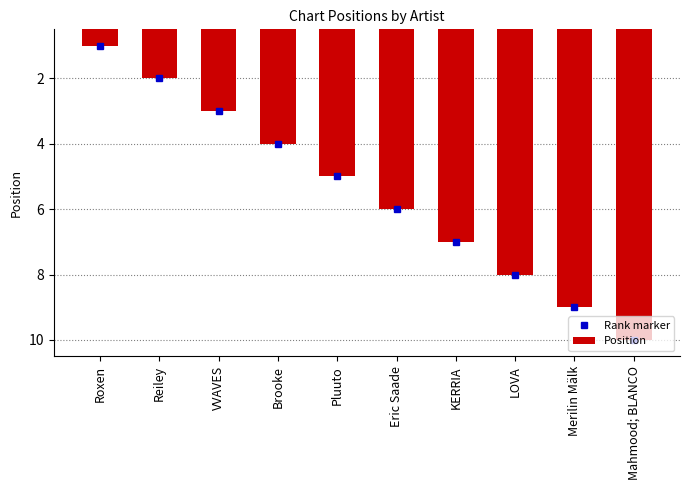

Count the number of data series in this chart.

1